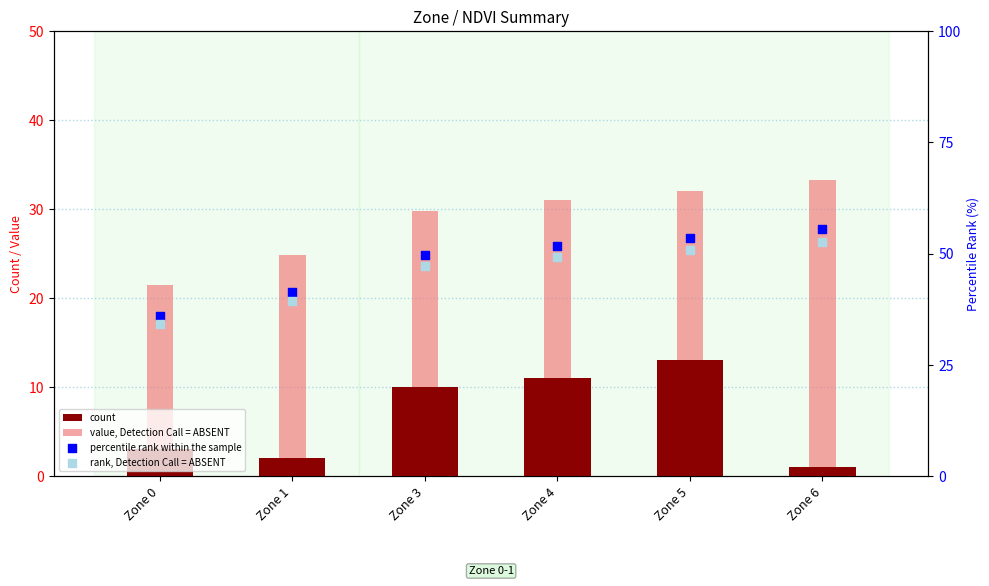

Is the value of percentile rank within the sample at Zone 3 greater than the value of rank, Detection Call = ABSENT at Zone 3?

Yes